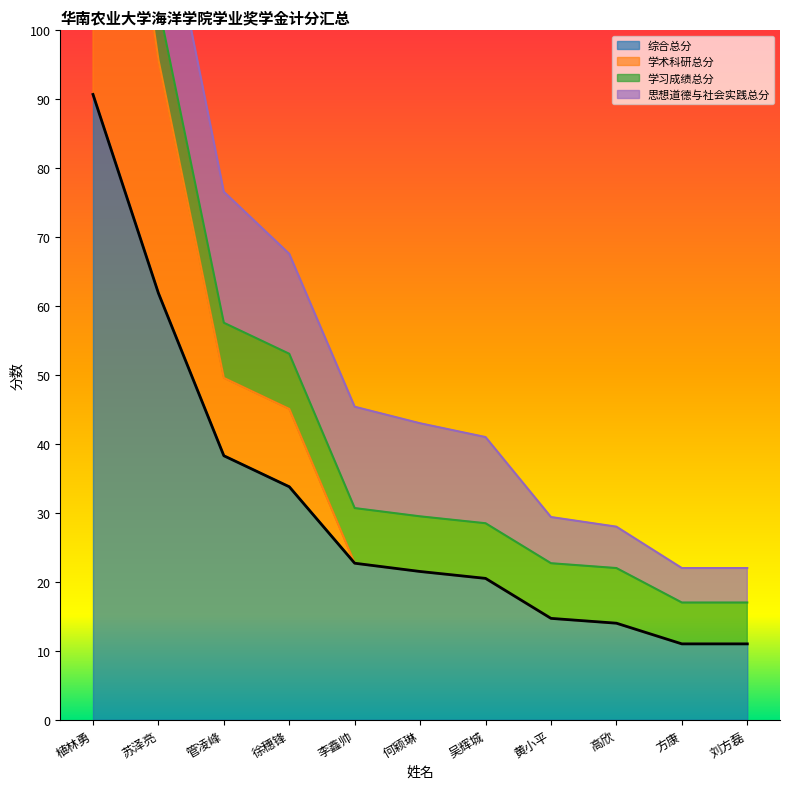

What is the label of the 8th point from the left?

黄小平